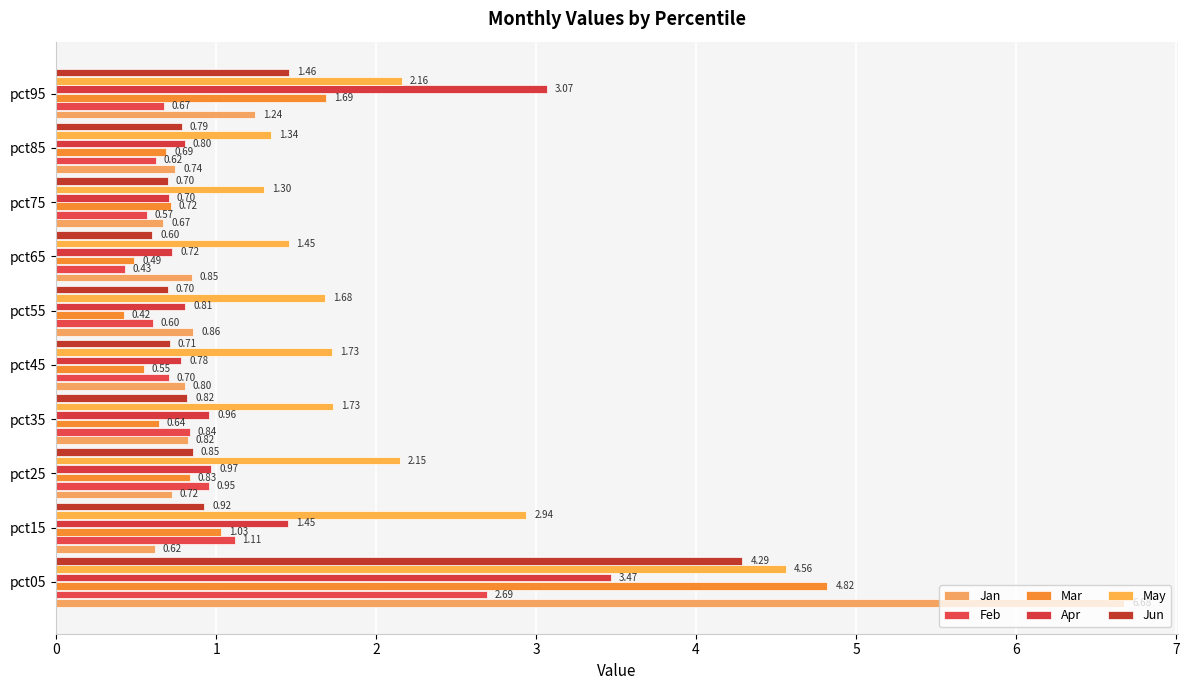

Rank the categories by Feb value from highest to lowest.

pct05, pct15, pct25, pct35, pct45, pct95, pct85, pct55, pct75, pct65